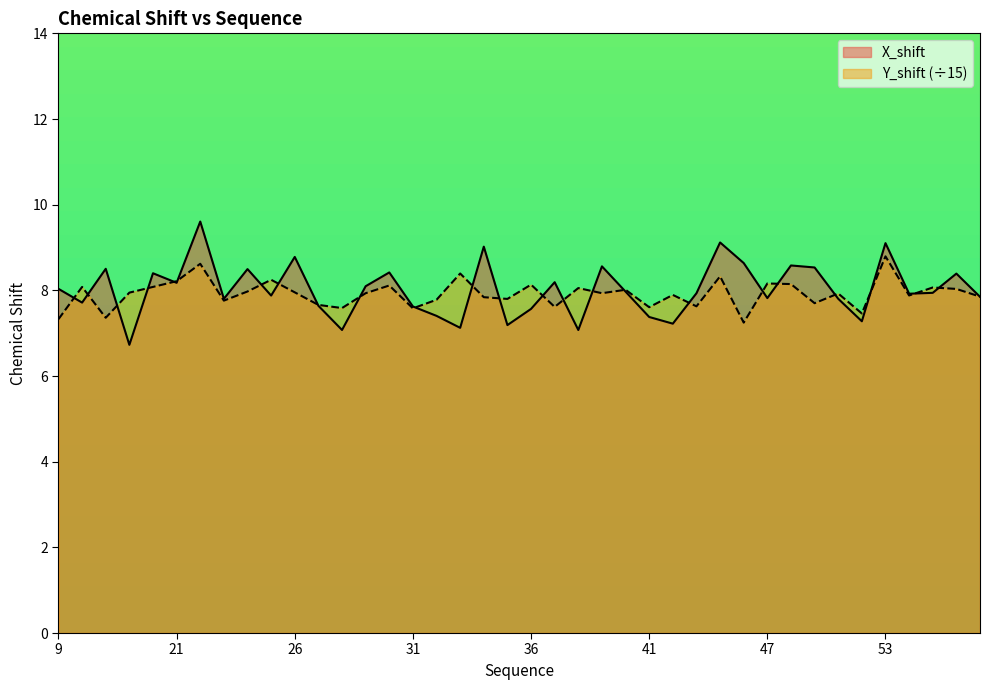

What is the sum of all Y_shift values?

316.7